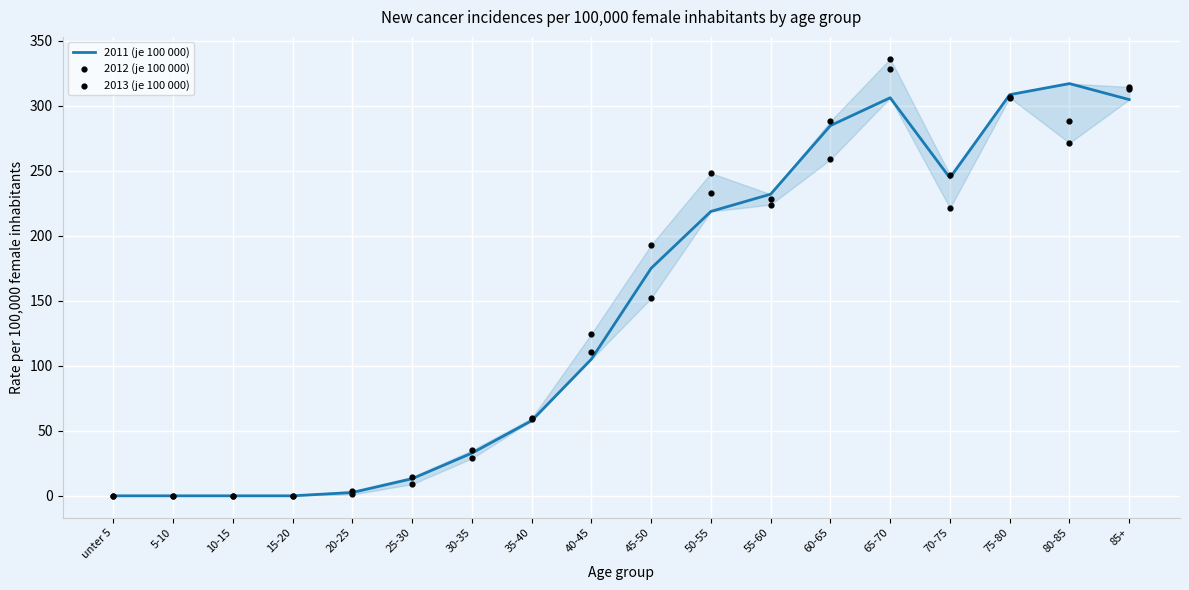

What are all the series names shown in the legend?

2011 (je 100 000), 2012 (je 100 000), 2013 (je 100 000)